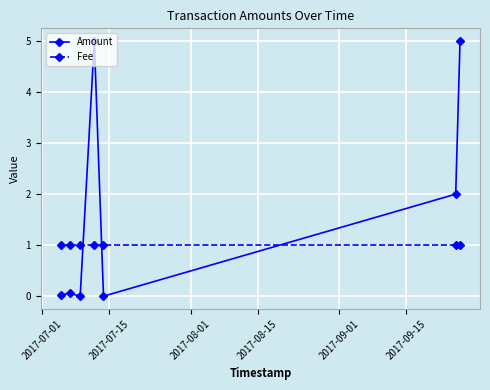

Does the chart have visible grid lines?

Yes